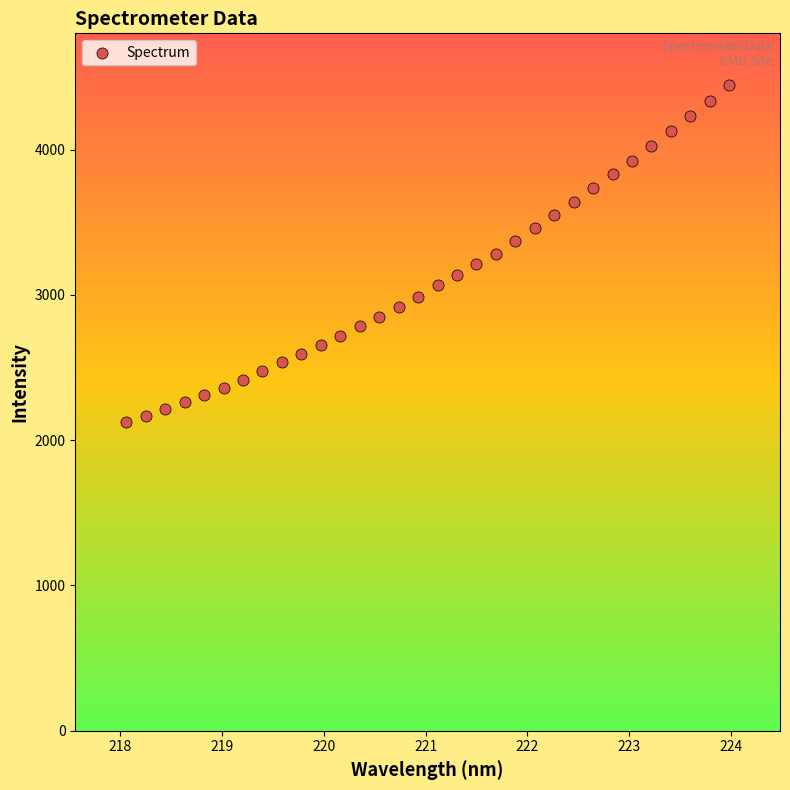

What is the range of Y values (max minus min)?

2322.5